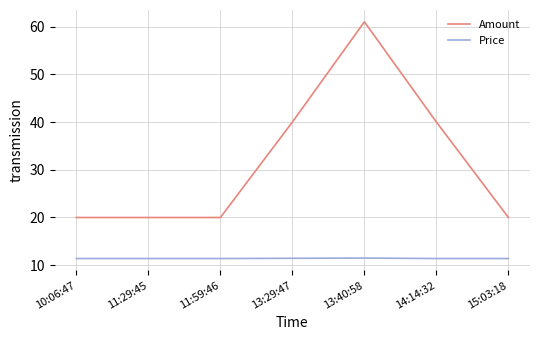

At which category is the sum across all series the highest?

13:40:58